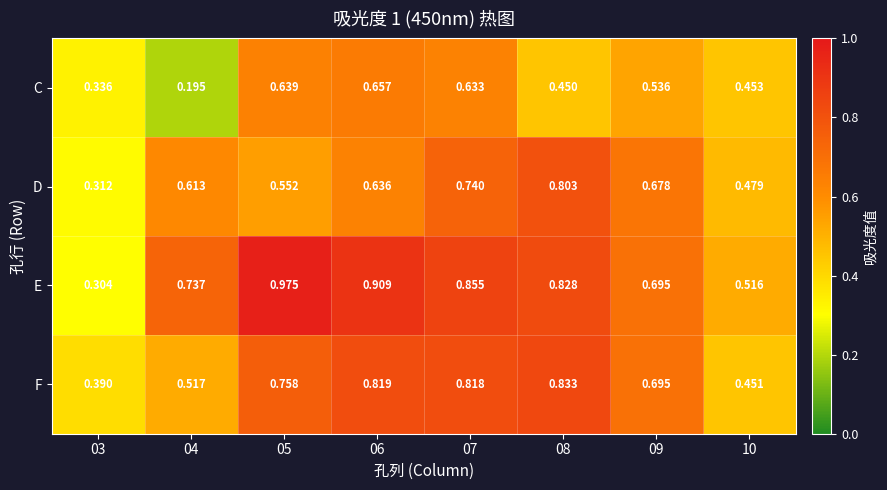

List the series in order of their overall mean, highest first.

E, F, D, C